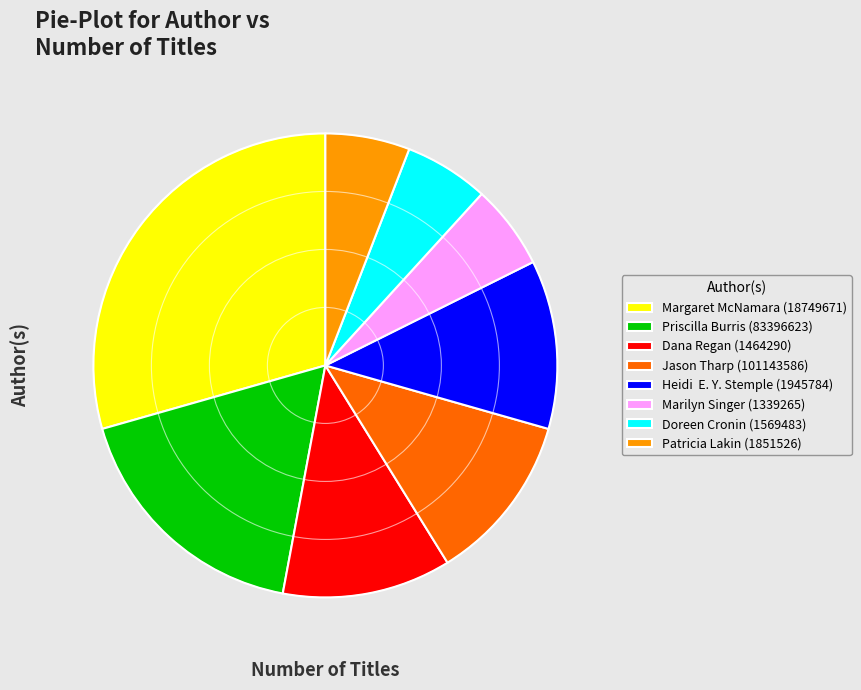

Is there a majority slice in this chart?

No